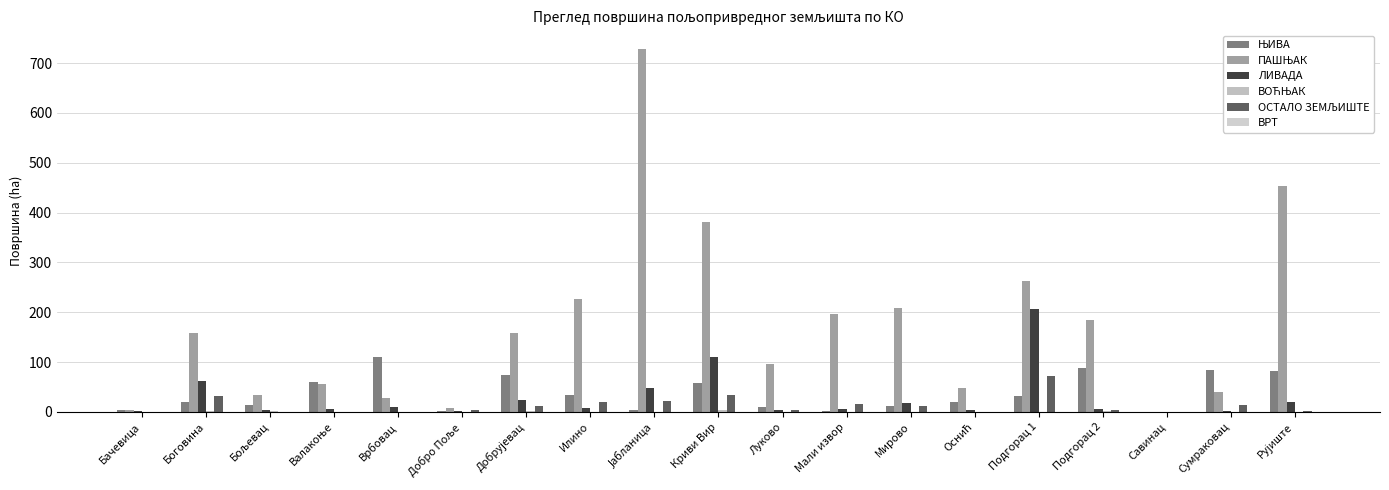

What is the total value across all series at Бачевица?

7.7